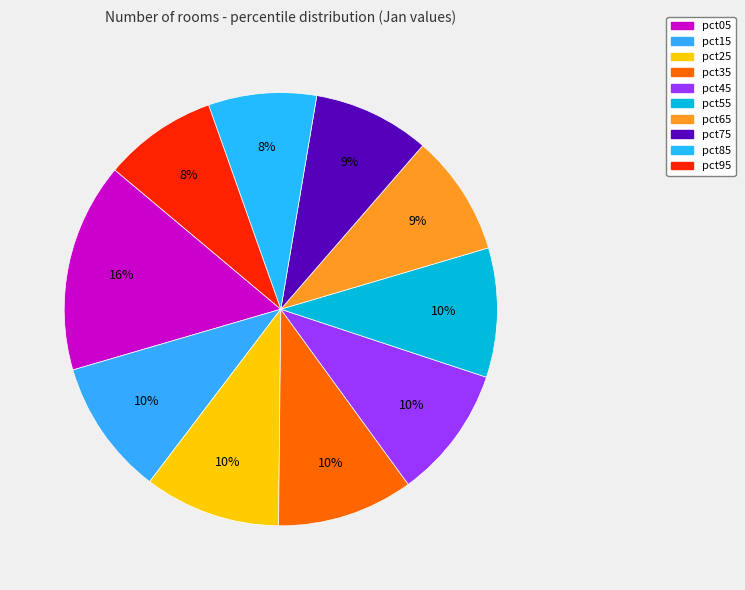

Count the number of slices in the pie.

10